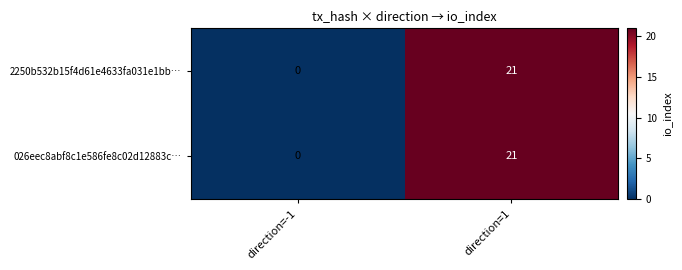

What is the sum of all 026eec8abf8c1e586fe8c02d12883c… values?

21